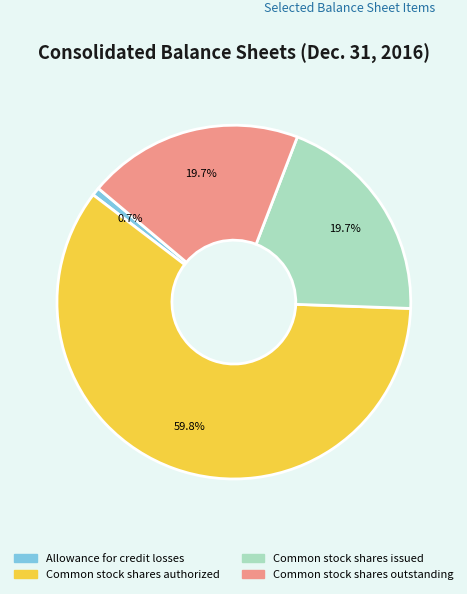

Does any single category account for the majority?

Yes